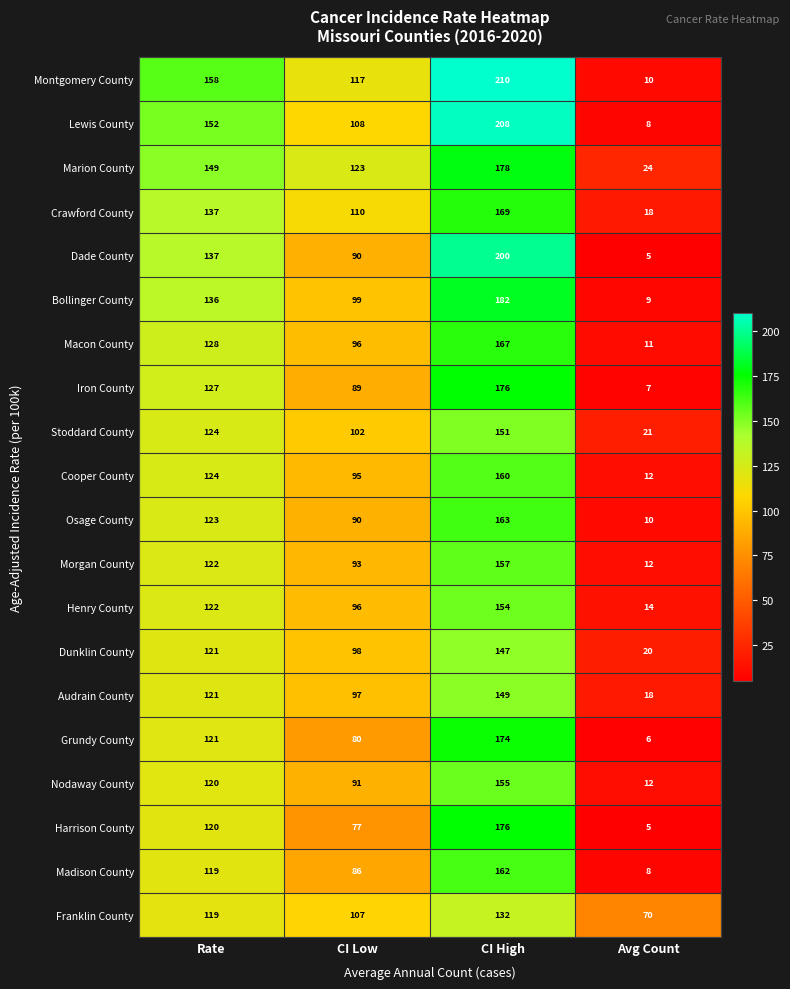

Between Rate and Avg Count, which series saw the biggest shift?

Montgomery County